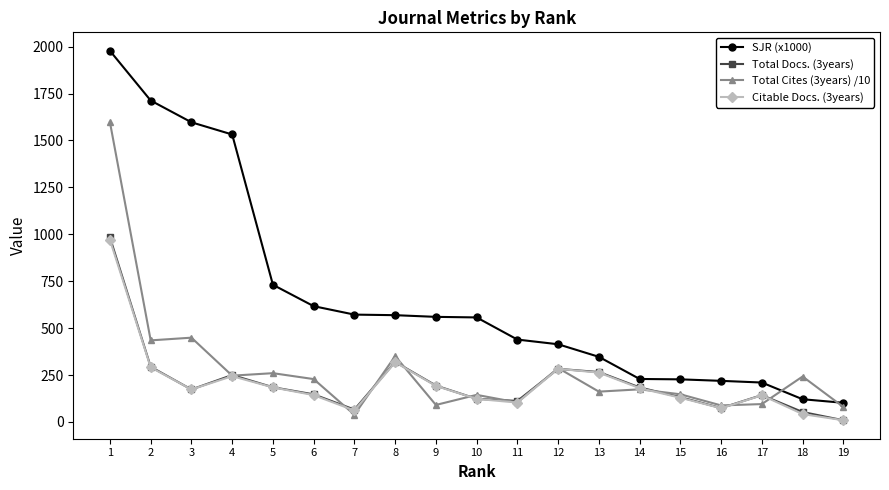

After their last crossing, which series has the higher values: Total Docs. (3years) or Total Cites (3years) /10?

Total Cites (3years) /10